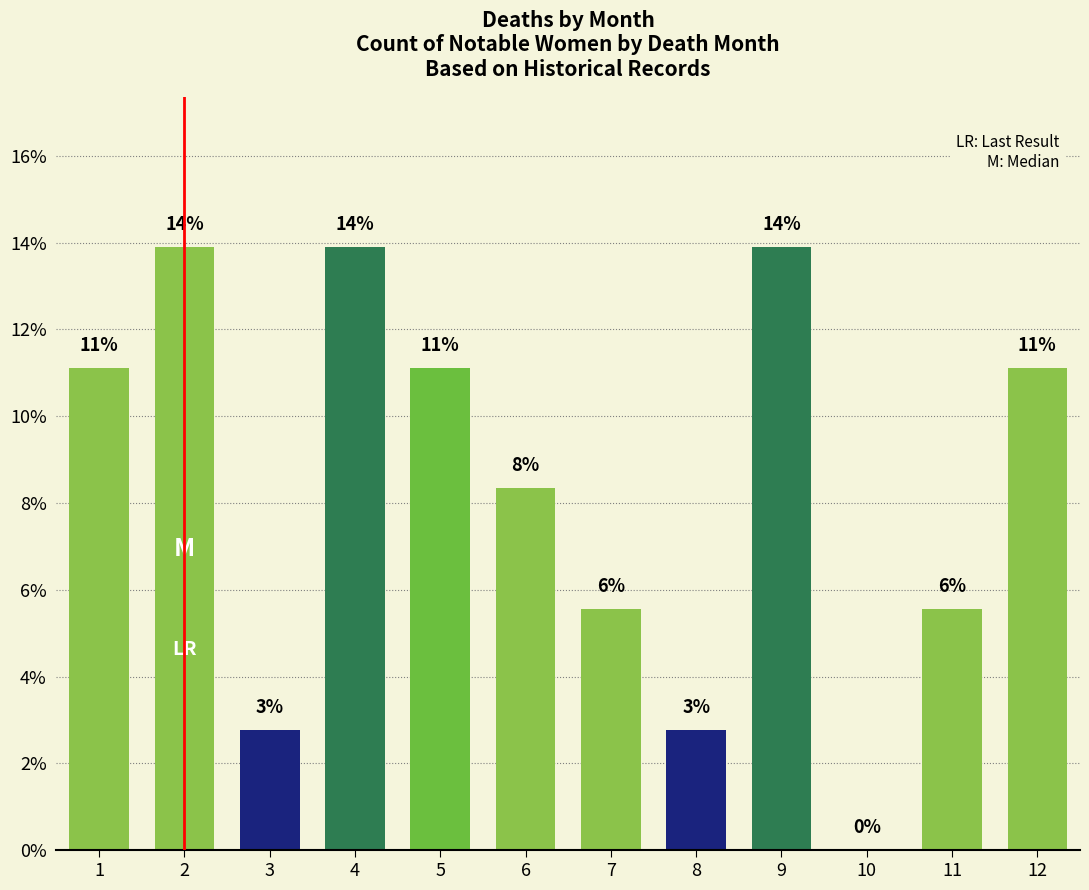

Are the bars horizontal?

No